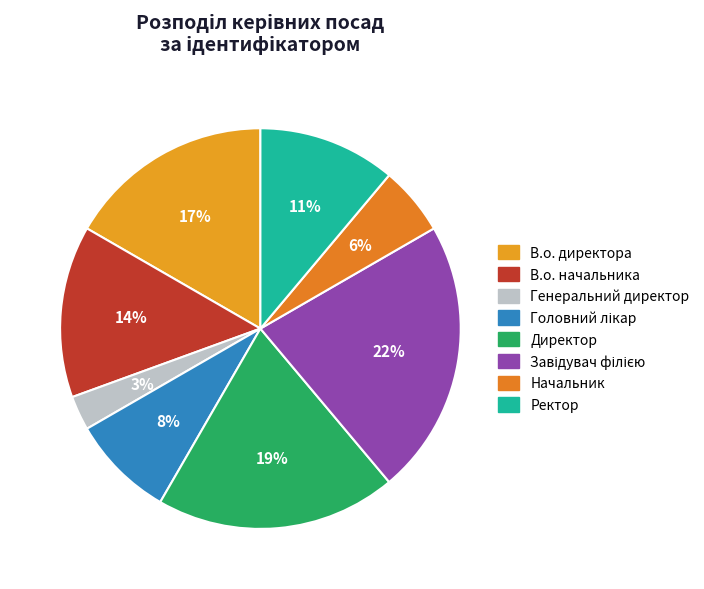

True or false: Начальник accounts for 1% of the total.

False